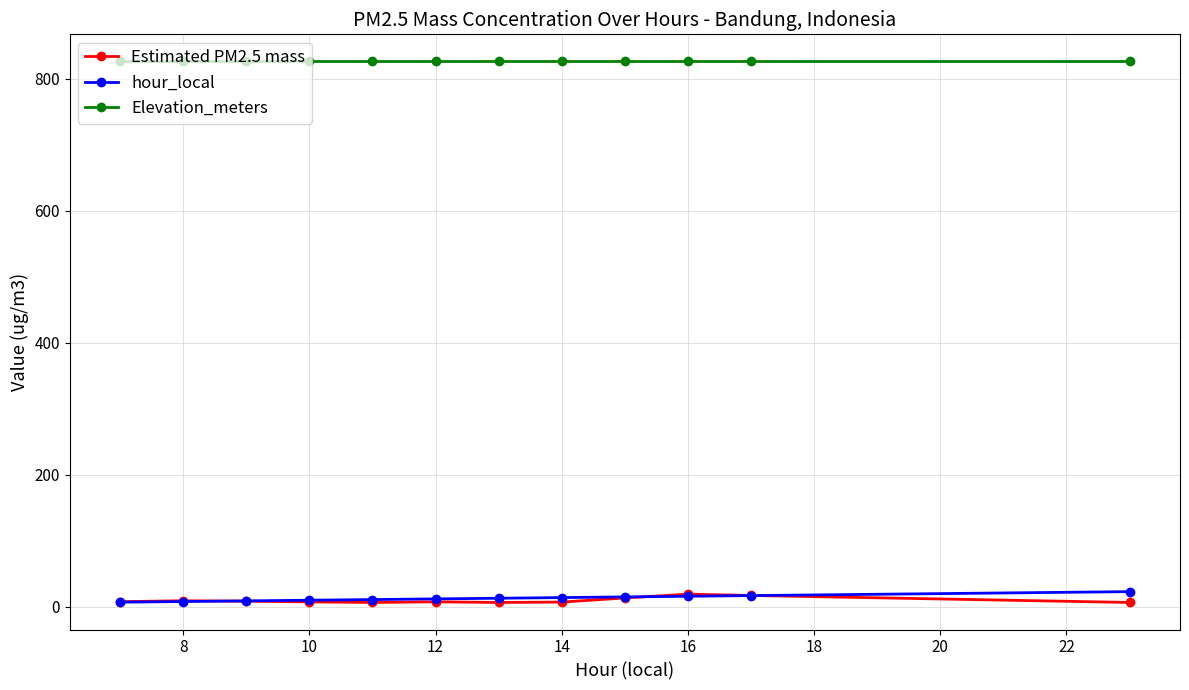

How many series are shown in this chart?

3